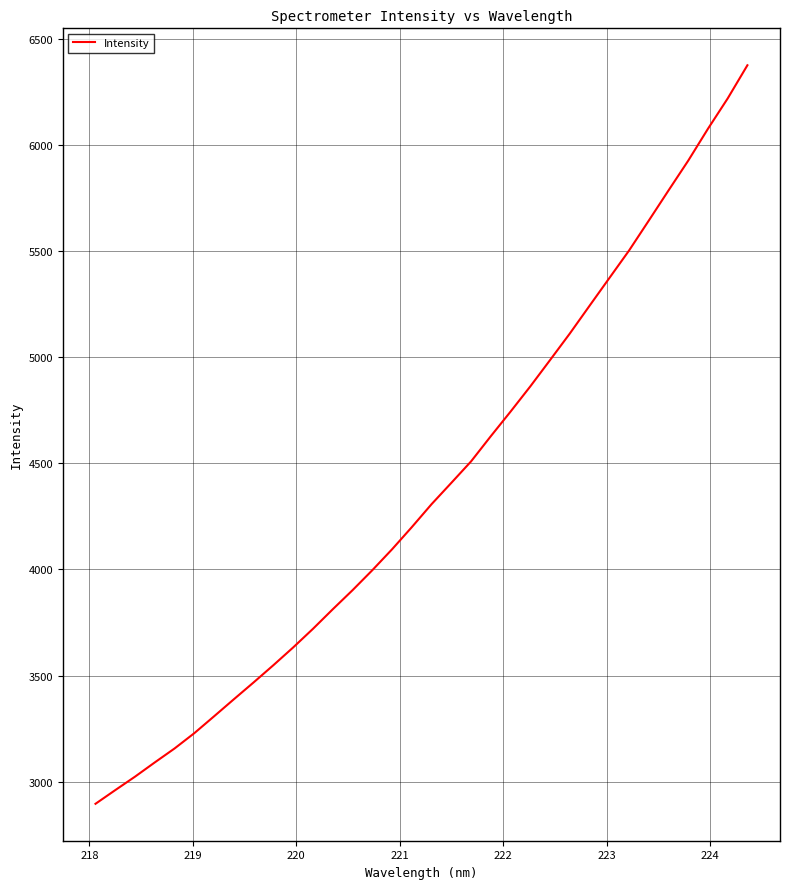

What is the difference between the maximum and minimum values?

3481.7